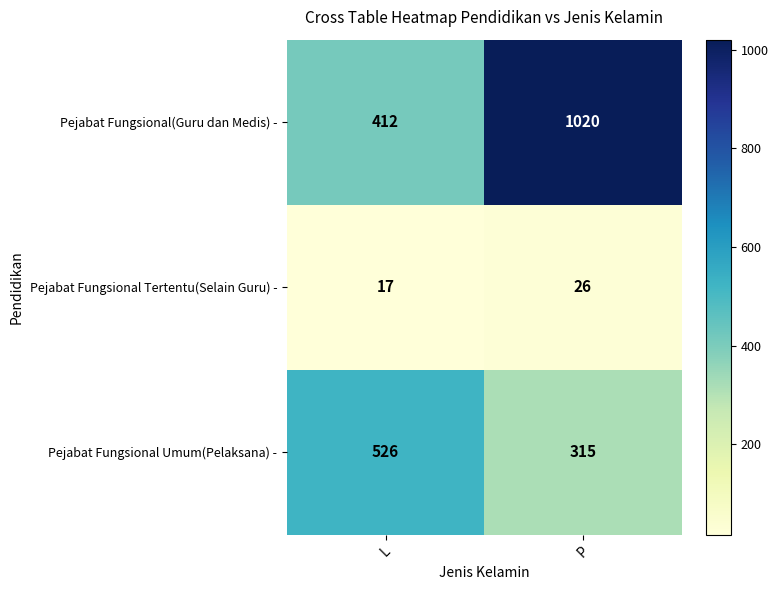

Count the number of data series in this chart.

3